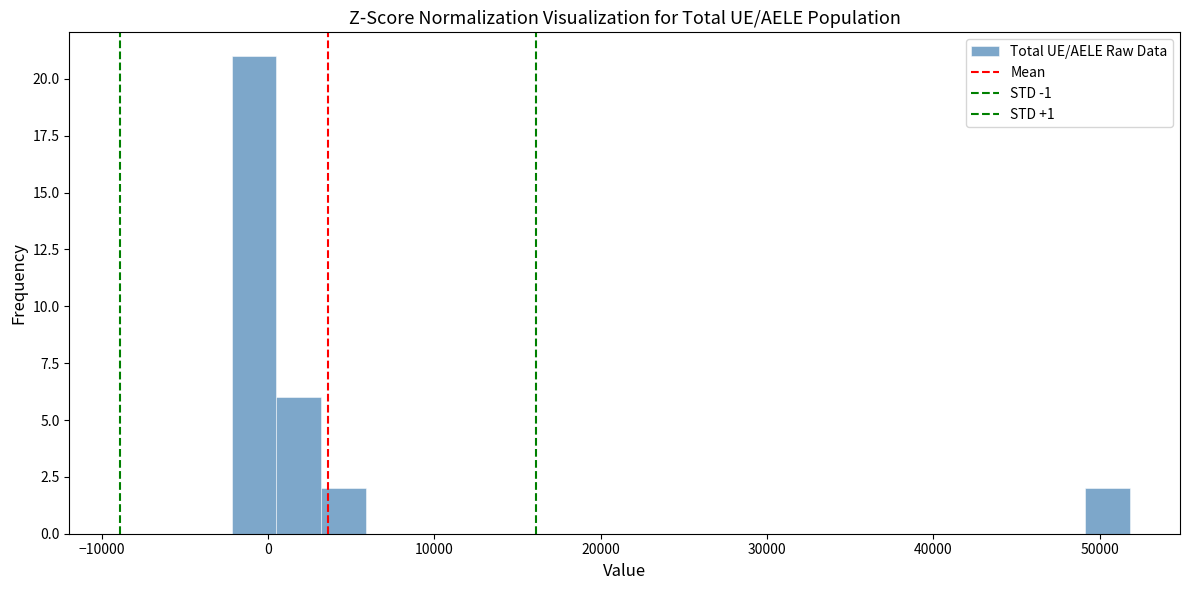

Read against the x-axis, roughly where is the centre of the tallest bar?

-1000